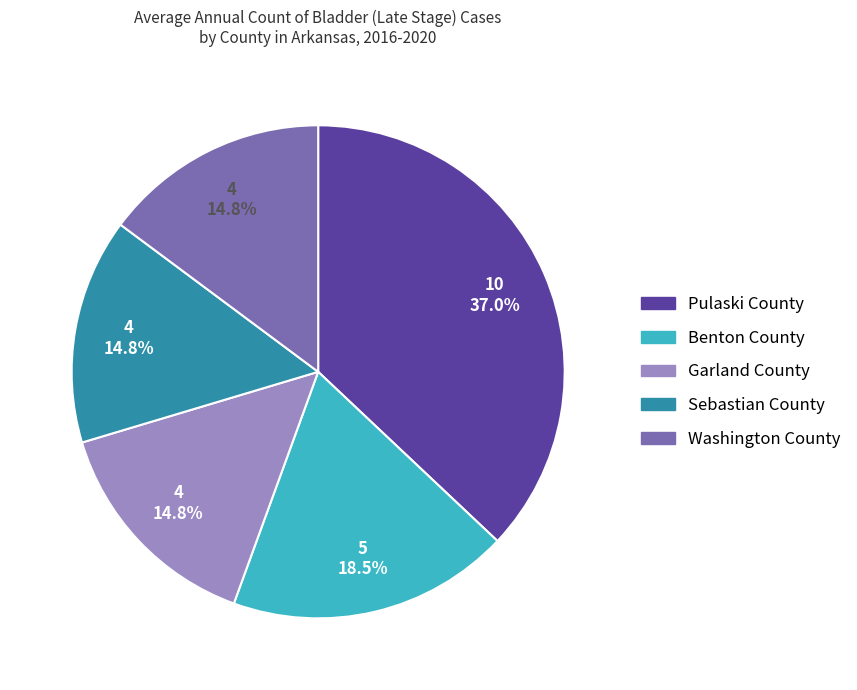

True or false: Pulaski County accounts for 25% of the total.

False